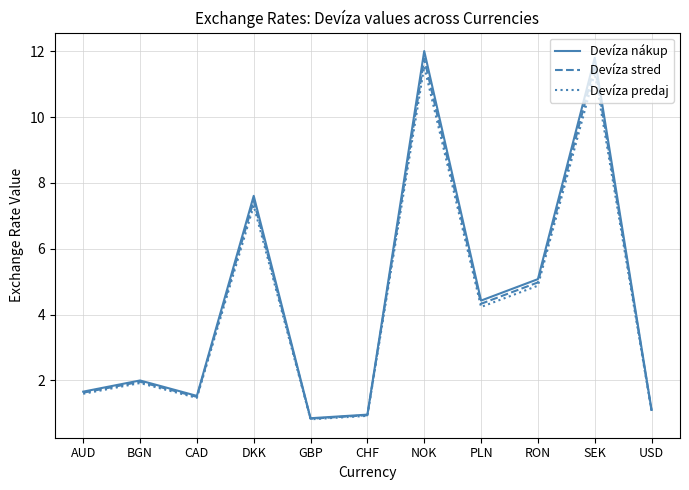

At which category does Devíza predaj reach its first local peak?

BGN